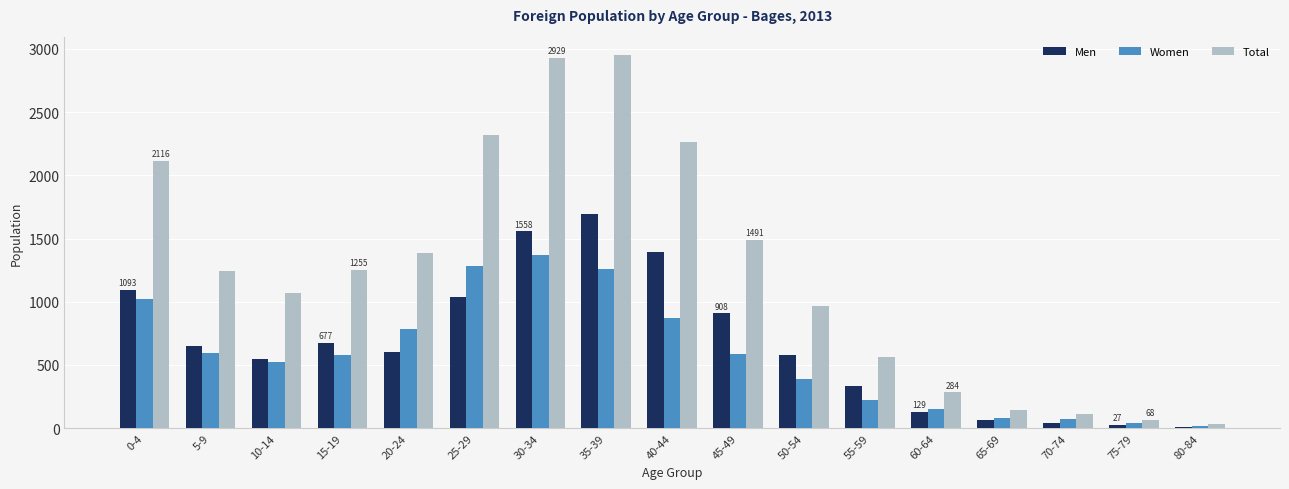

Is it true that Women equals 591 at 5-9?

True